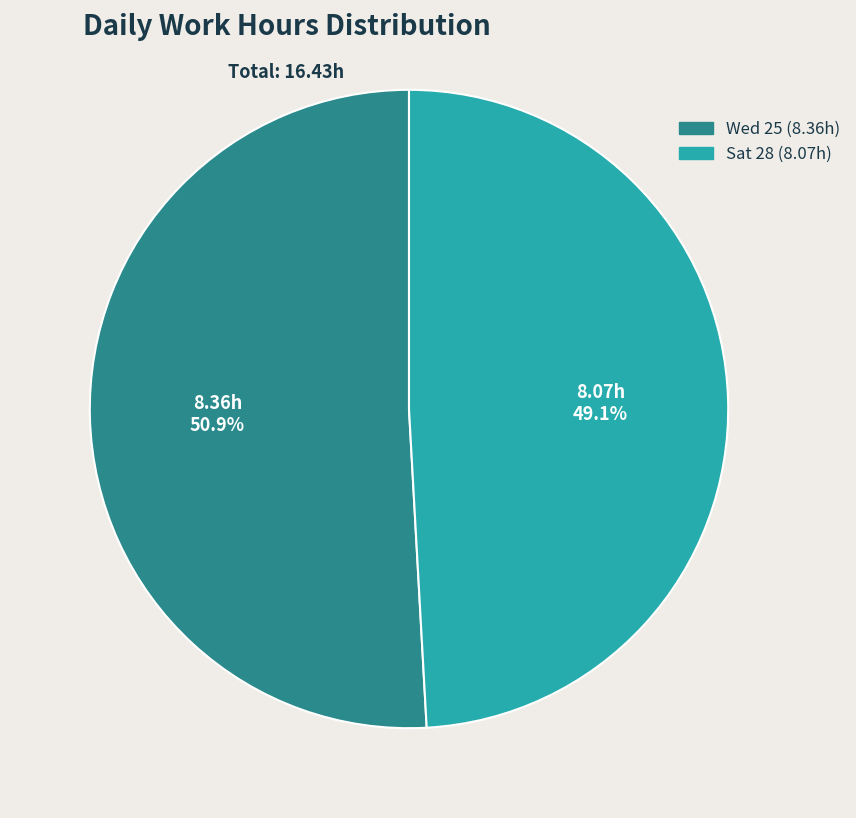

Which slice is the smallest?

Sat 28 (8.07h)